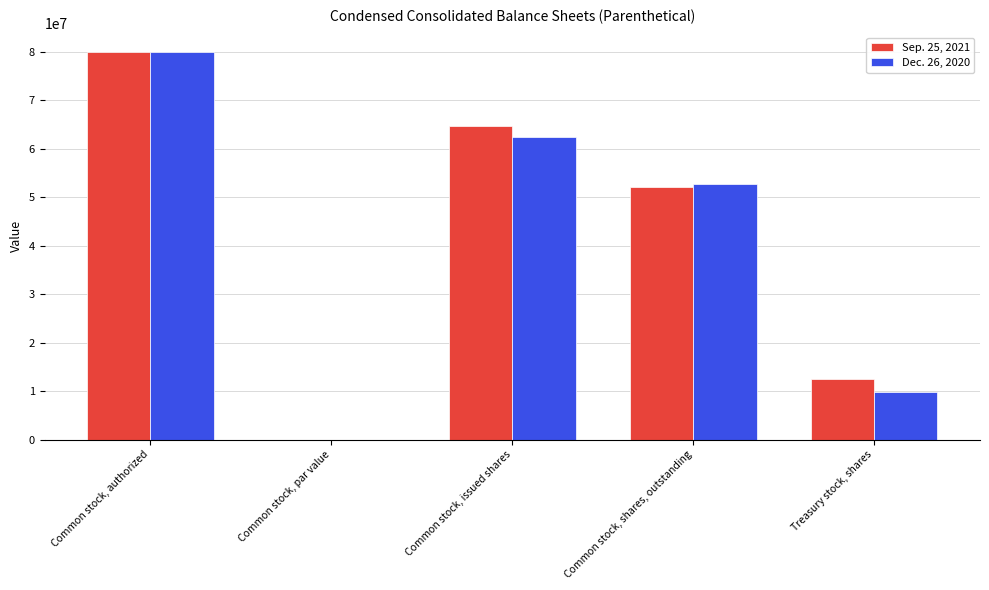

What is the difference between the Sep. 25, 2021 values at Common stock, par value and Common stock, issued shares?

64699340.0